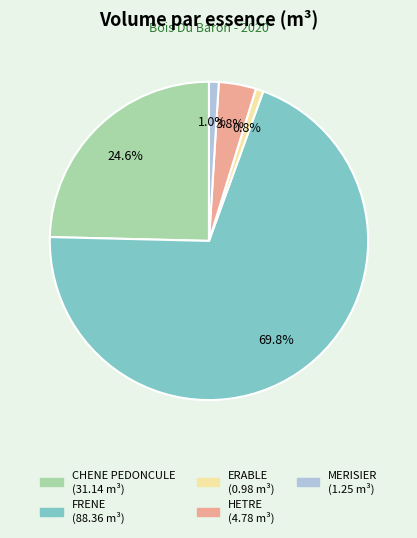

Does any single category account for the majority?

Yes